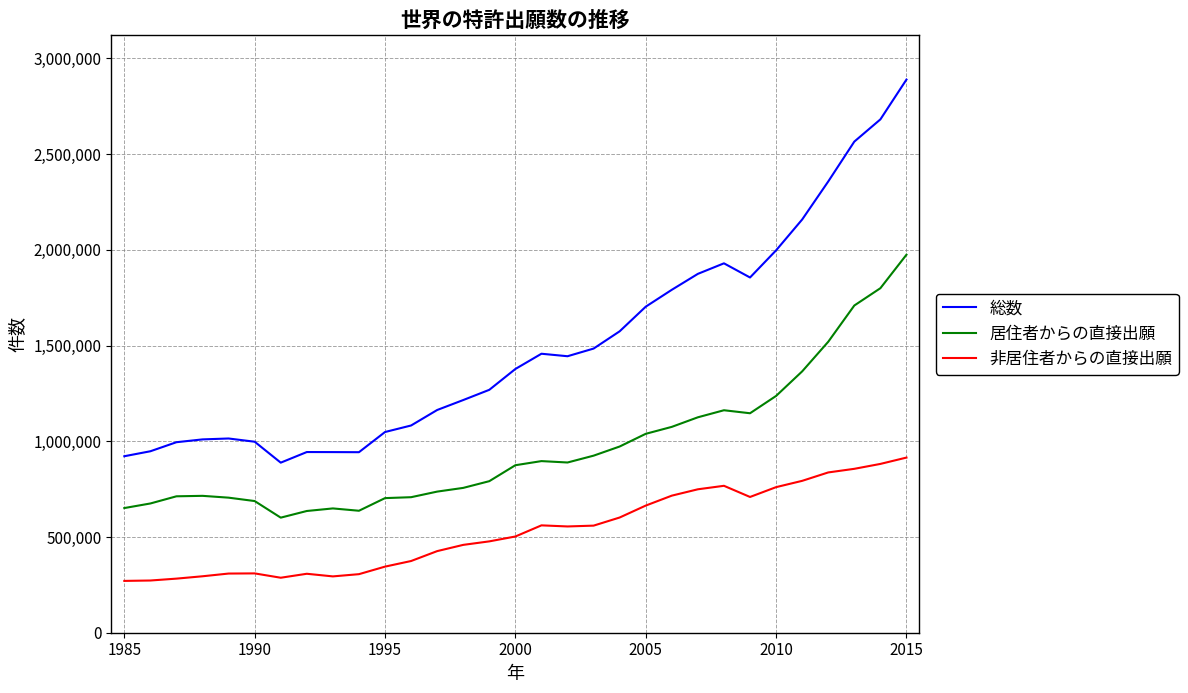

Which series has the largest total across all categories?

総数